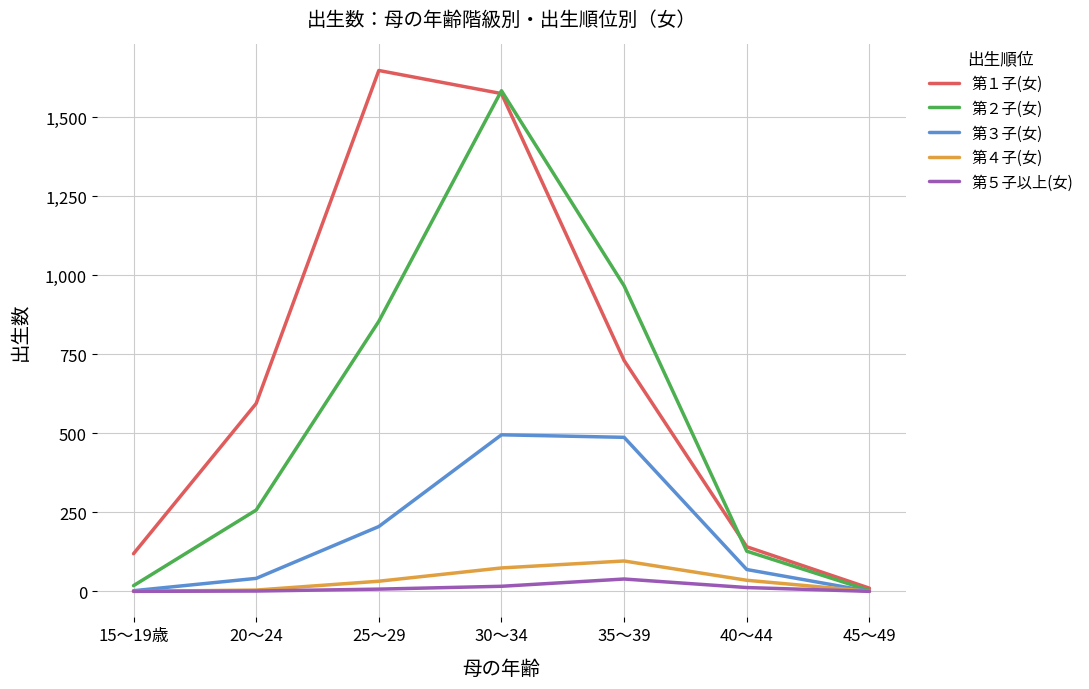

At how many categories does at least one series exceed 225?

4